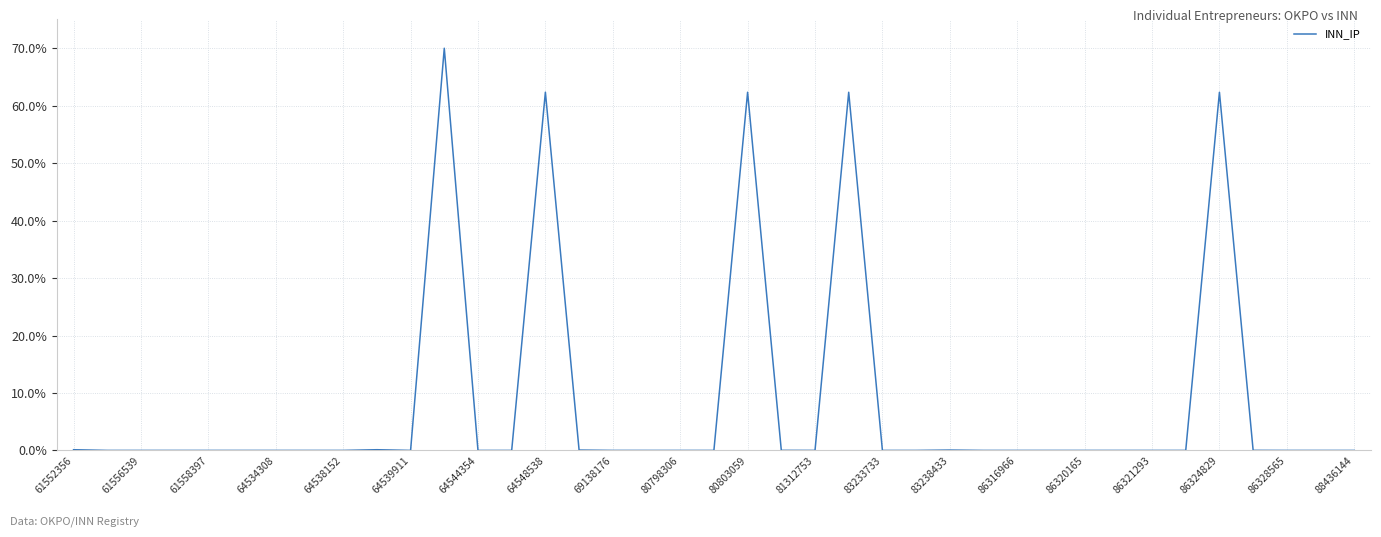

What is the difference between the maximum and minimum values?

70.0